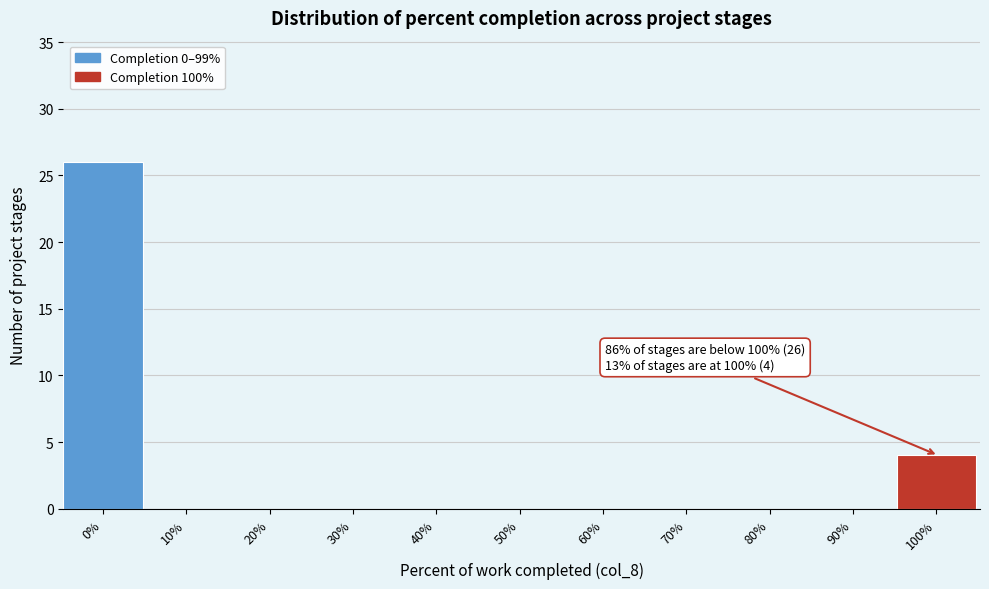

Reading left to right, transcribe all the data shown in this chart.

0%=26	10%=0	20%=0	30%=0	40%=0	50%=0	60%=0	70%=0	80%=0	90%=0	100%=4